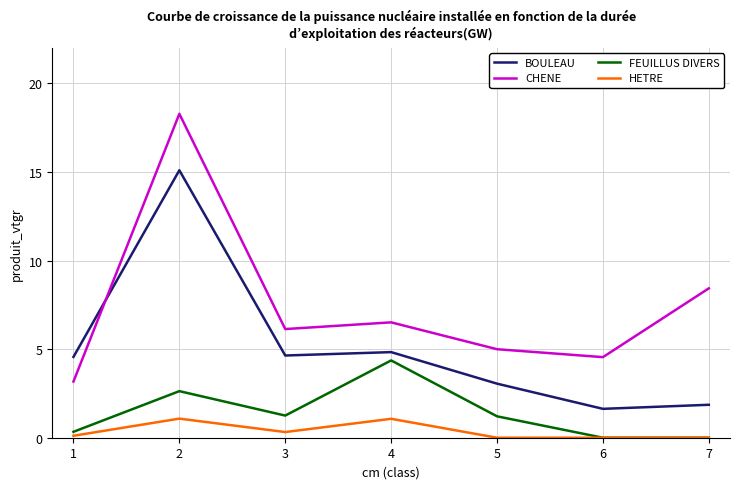

The value of FEUILLUS DIVERS at 5 is 1.2. True or false?

True